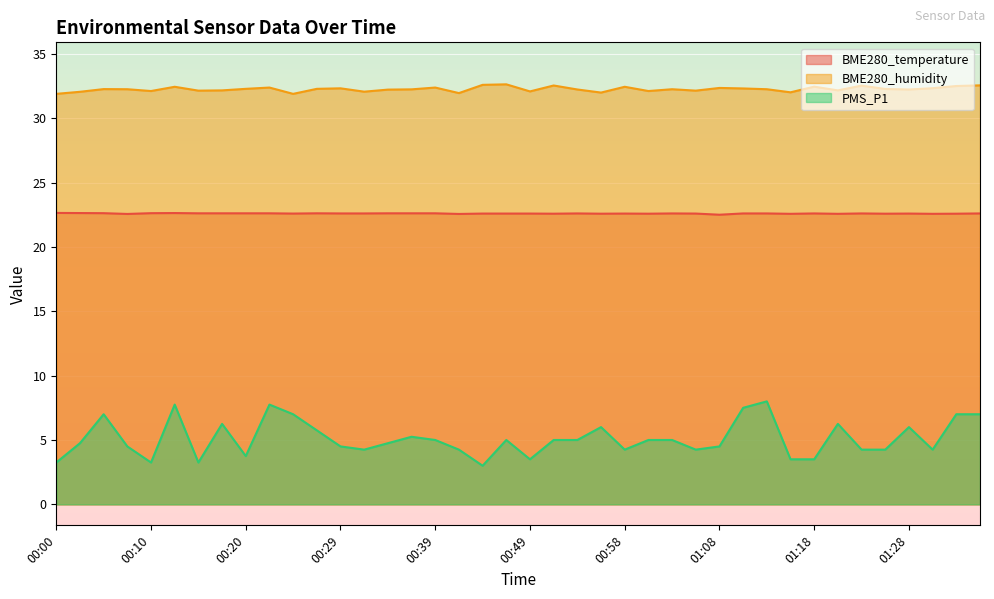

Reading right to left, list all the values displayed in this chart.

BME280_temperature: 22.6	22.6	22.6	22.6	22.6	22.6	22.6	22.6	22.6	22.6	22.6	22.5	22.6	22.6	22.6	22.6	22.6	22.6	22.6	22.6	22.6	22.6	22.6	22.6	22.6	22.6	22.6	22.6	22.6	22.6	22.6	22.6	22.6	22.6	22.6	22.6	22.6	22.6	22.6	22.6
BME280_humidity: 32.5	32.5	32.3	32.2	32.3	32.5	32.2	32.5	32.0	32.2	32.3	32.4	32.1	32.2	32.1	32.4	32.0	32.2	32.5	32.1	32.6	32.6	31.9	32.4	32.2	32.2	32.1	32.3	32.3	31.9	32.4	32.3	32.2	32.1	32.4	32.1	32.2	32.3	32.0	31.9
PMS_P1: 7.0	7.0	4.2	6.0	4.2	4.2	6.2	3.5	3.5	8.0	7.5	4.5	4.2	5.0	5.0	4.2	6.0	5.0	5.0	3.5	5.0	3.0	4.2	5.0	5.2	4.8	4.2	4.5	5.8	7.0	7.8	3.8	6.2	3.2	7.8	3.2	4.5	7.0	4.8	3.2